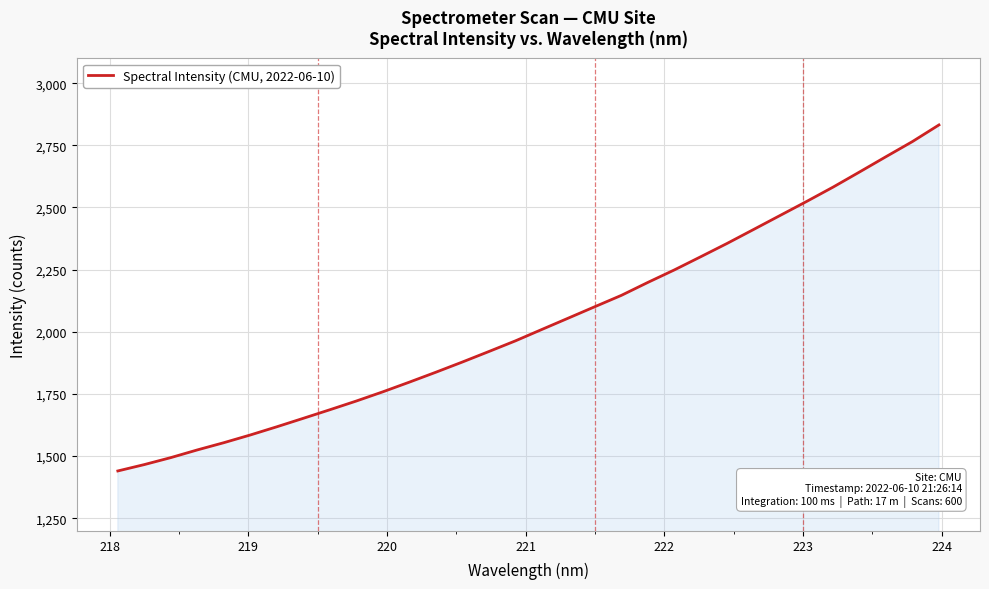

What is the maximum value shown in the chart?

2832.0